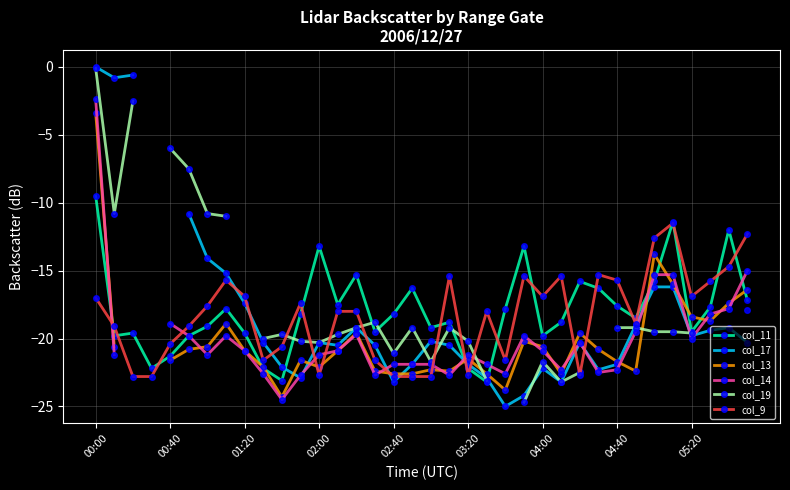

What is the approximate value of col_9 at 05:20?

-16.9